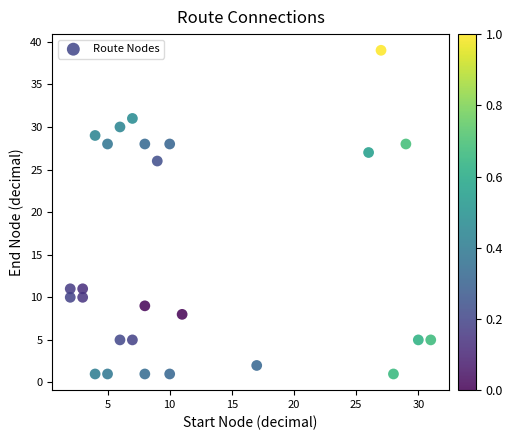

What is the range of X values (max minus min)?

29